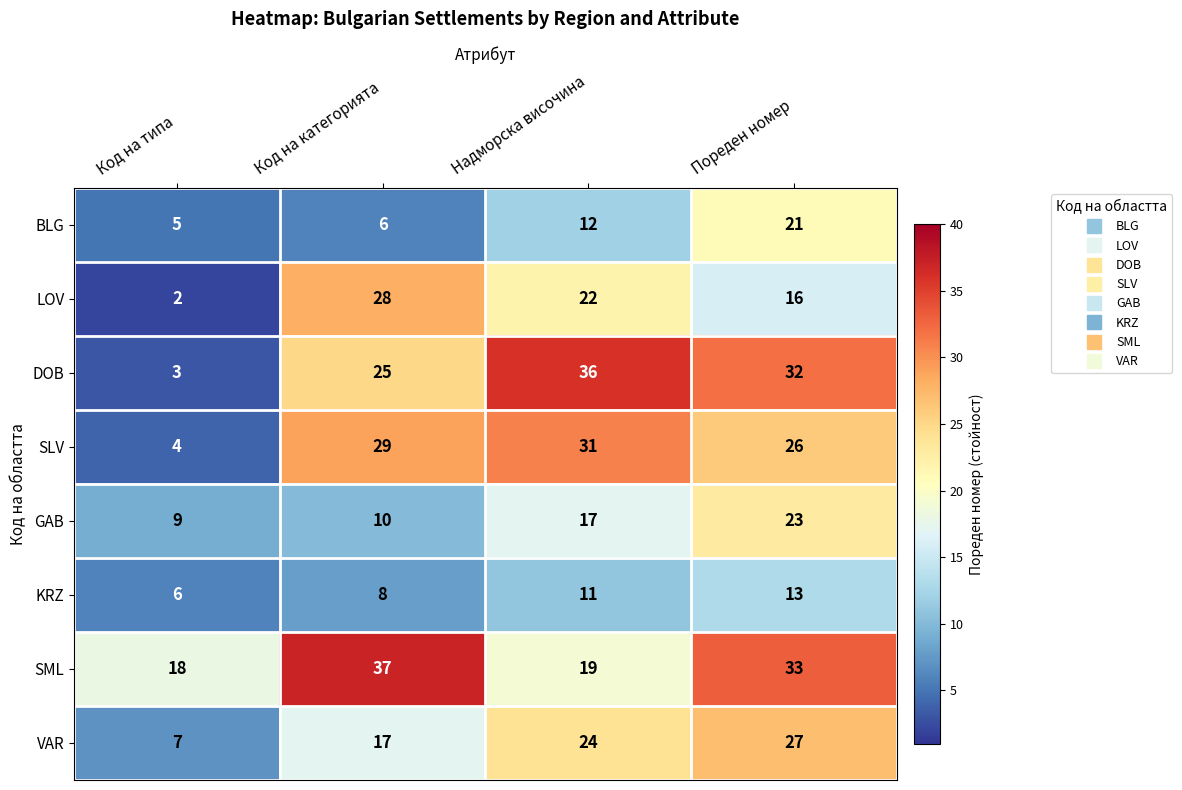

The SML series shows 33 at Пореден номер. True or false?

True